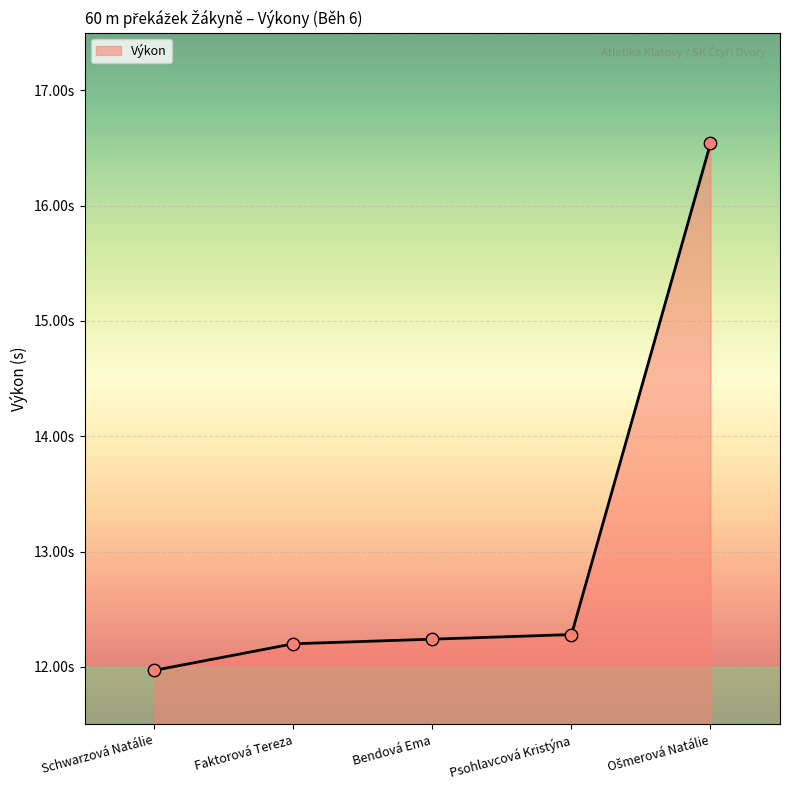

Which has a higher value, Faktorová Tereza or Psohlavcová Kristýna?

Psohlavcová Kristýna